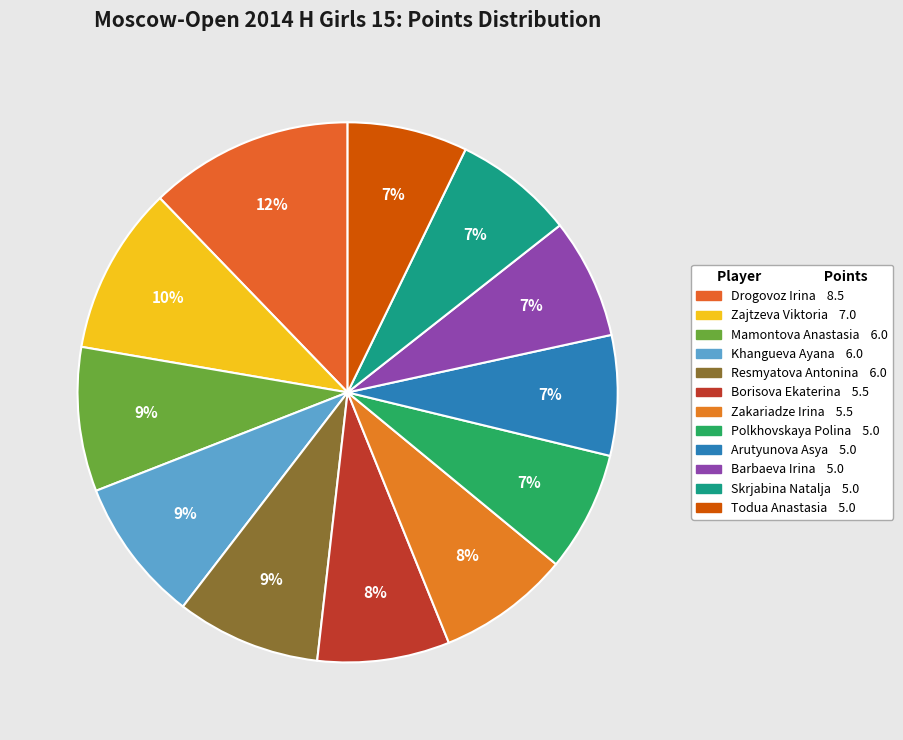

How many segments does this pie chart have?

12